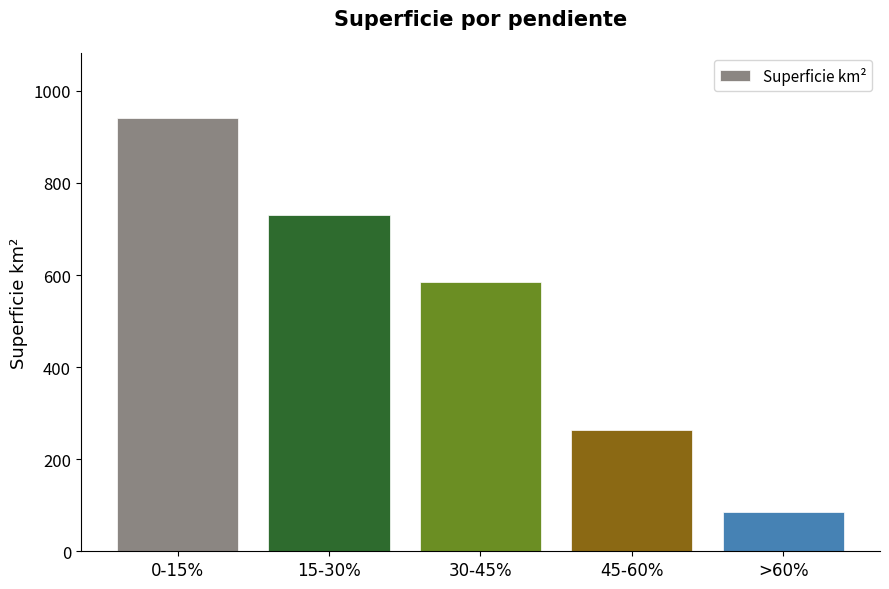

Count the number of data series in this chart.

1